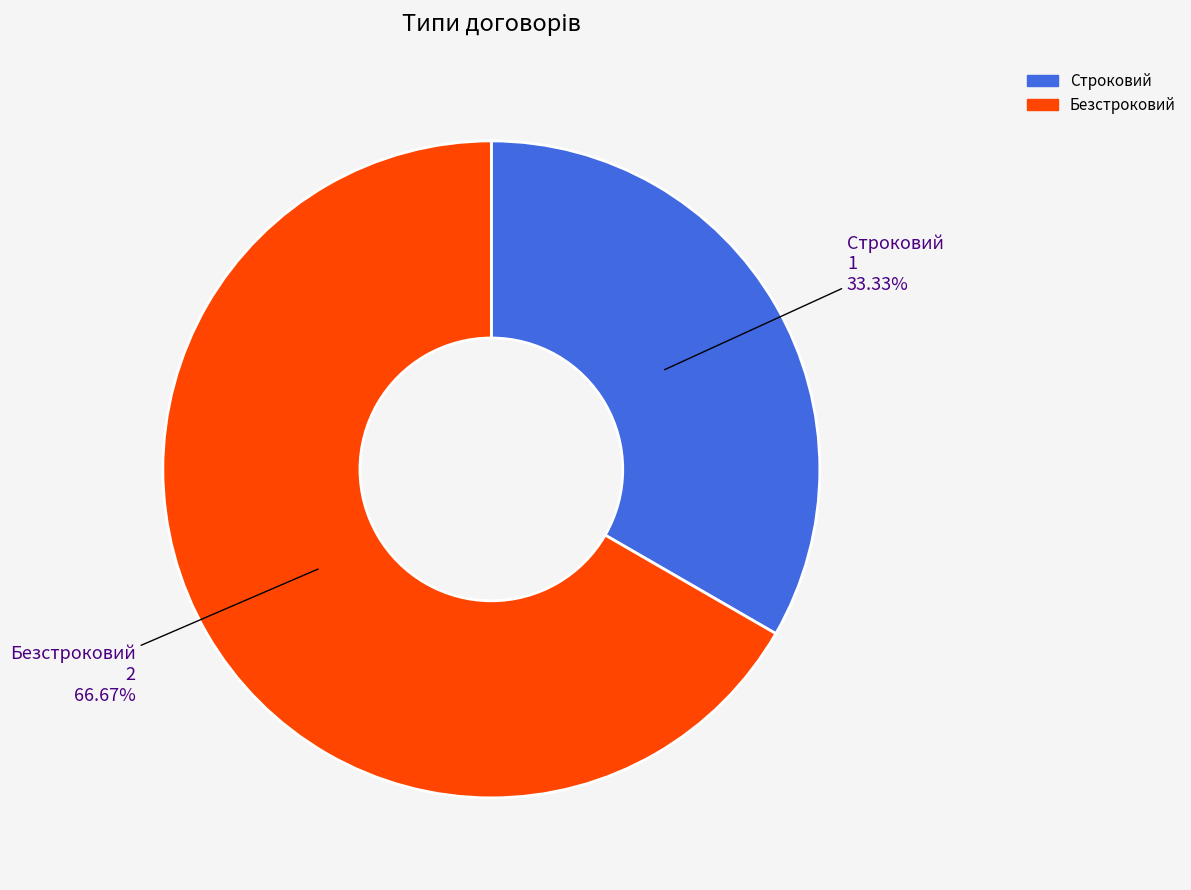

The Безстроковий slice represents 67% of the pie. True or false?

True